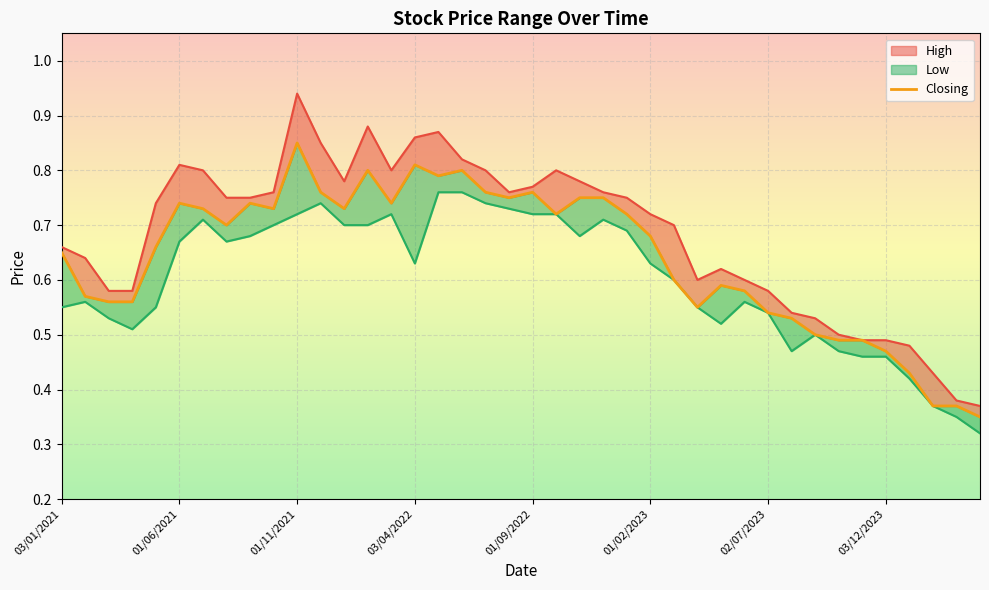

What is the difference between the maximum and minimum values?

0.5